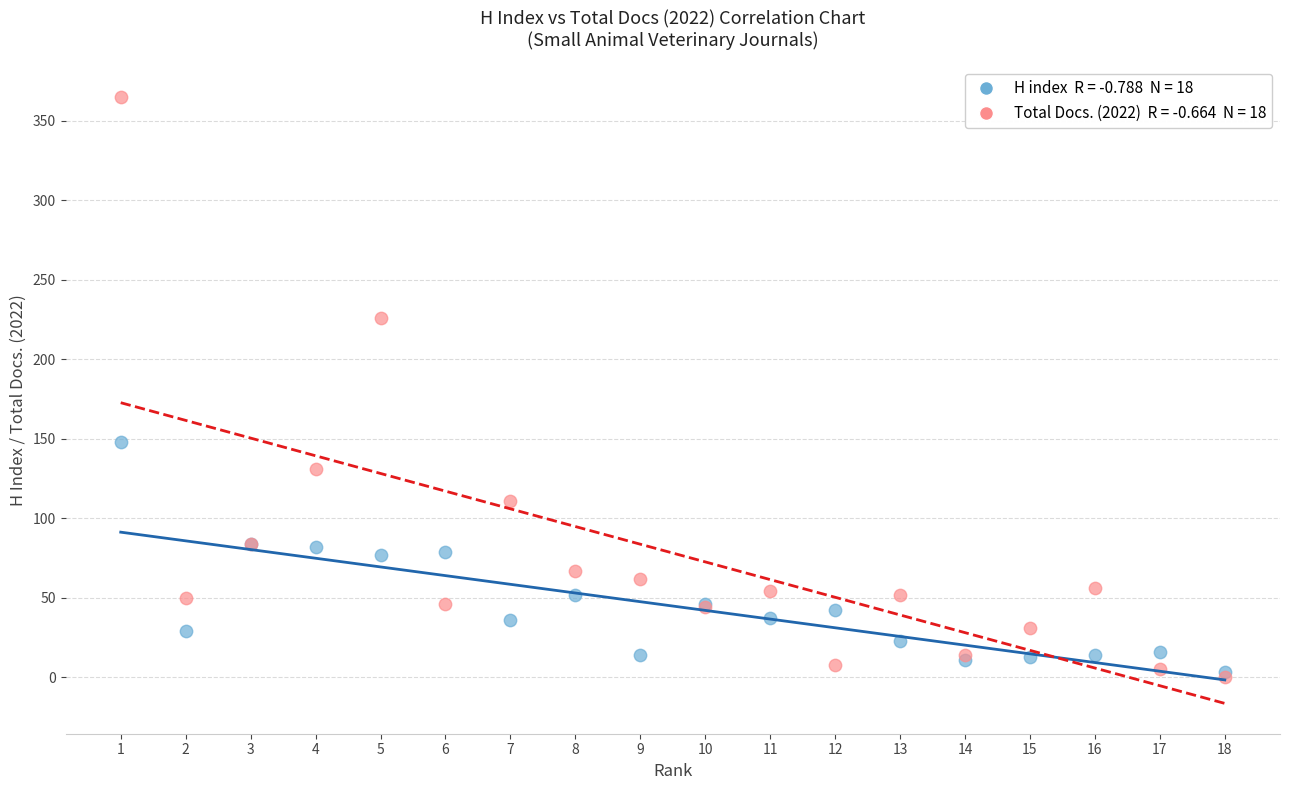

Across all series, what Y value is closest to 182?

148